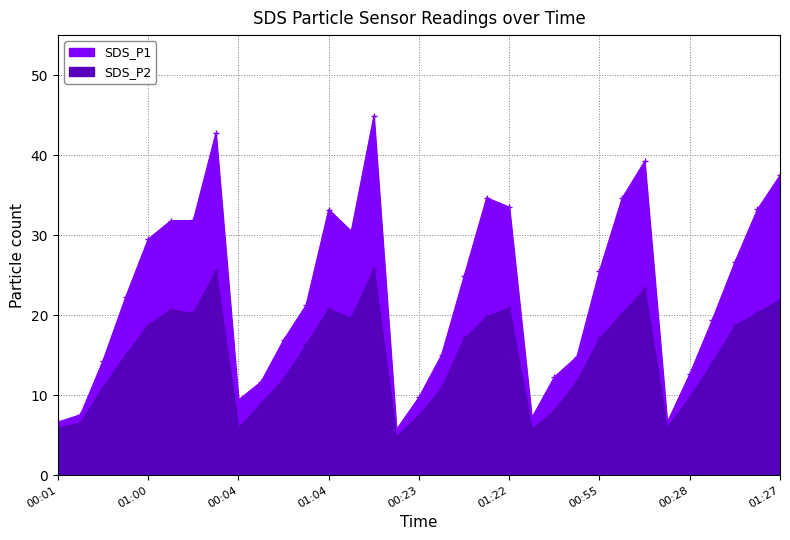

At which category is the sum across all series the highest?

01:34